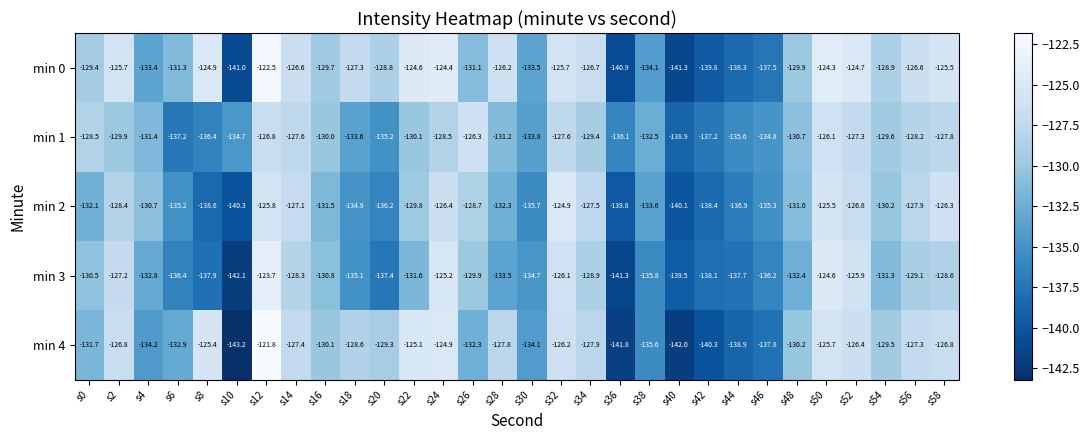

What is the average value of the min 0 series?

-130.2